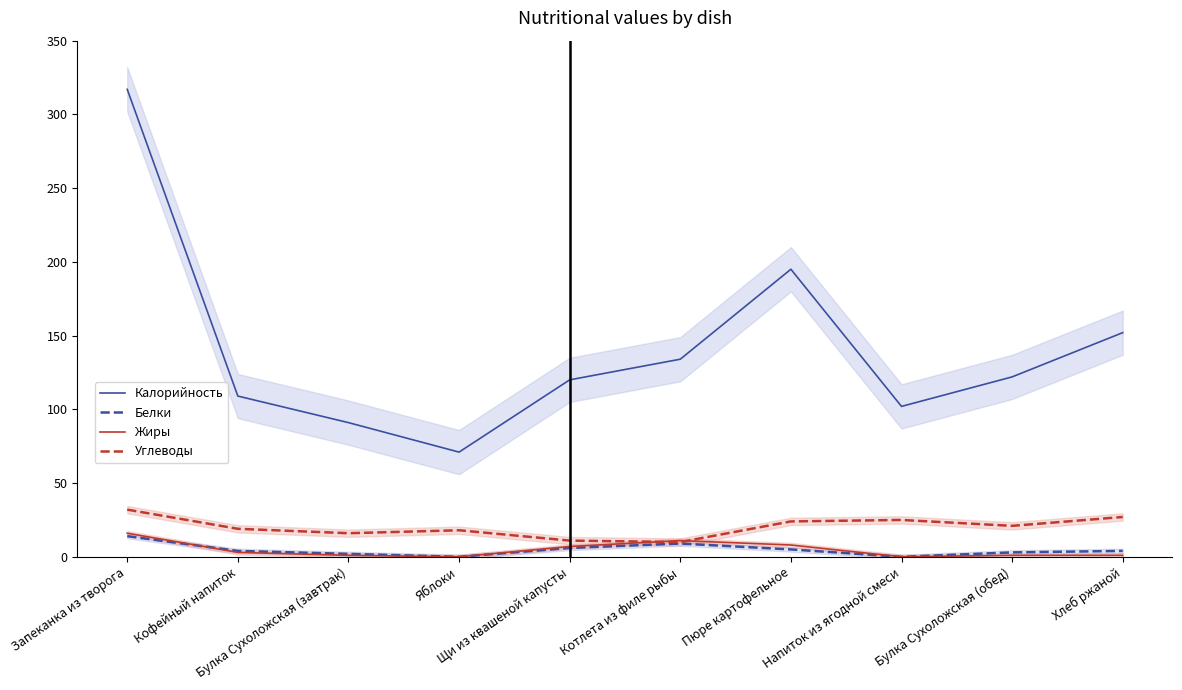

What is the difference between the highest and lowest values at Запеканка из творога?

303